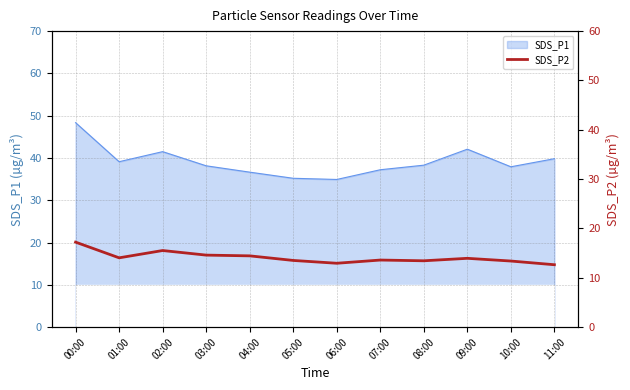

Which category has the lowest value across all series?

11:00